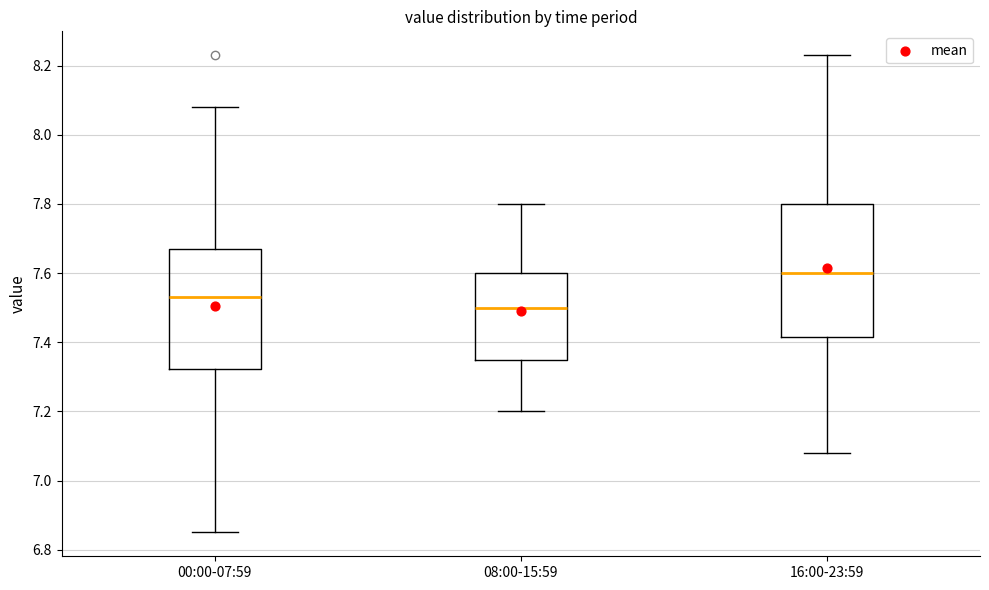

Reading left to right, transcribe this box plot: for each box, give where its median line is, the range the box spans, and where its two whiskers end, as read against the y-axis. The values are not printed on the chart, so give them approximately, as read against the axis.

00:00-07:59: median 7.54, box 7.32 to 7.68, whiskers 6.86 to 8.08
08:00-15:59: median 7.50, box 7.36 to 7.60, whiskers 7.20 to 7.80
16:00-23:59: median 7.60, box 7.42 to 7.80, whiskers 7.08 to 8.24